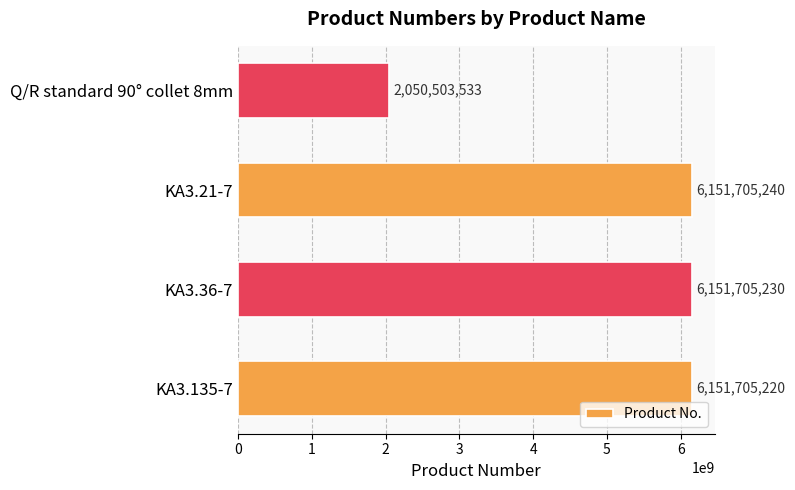

The chart shows a value of 2752950531 at Q/R standard 90° collet 8mm. True or false?

False